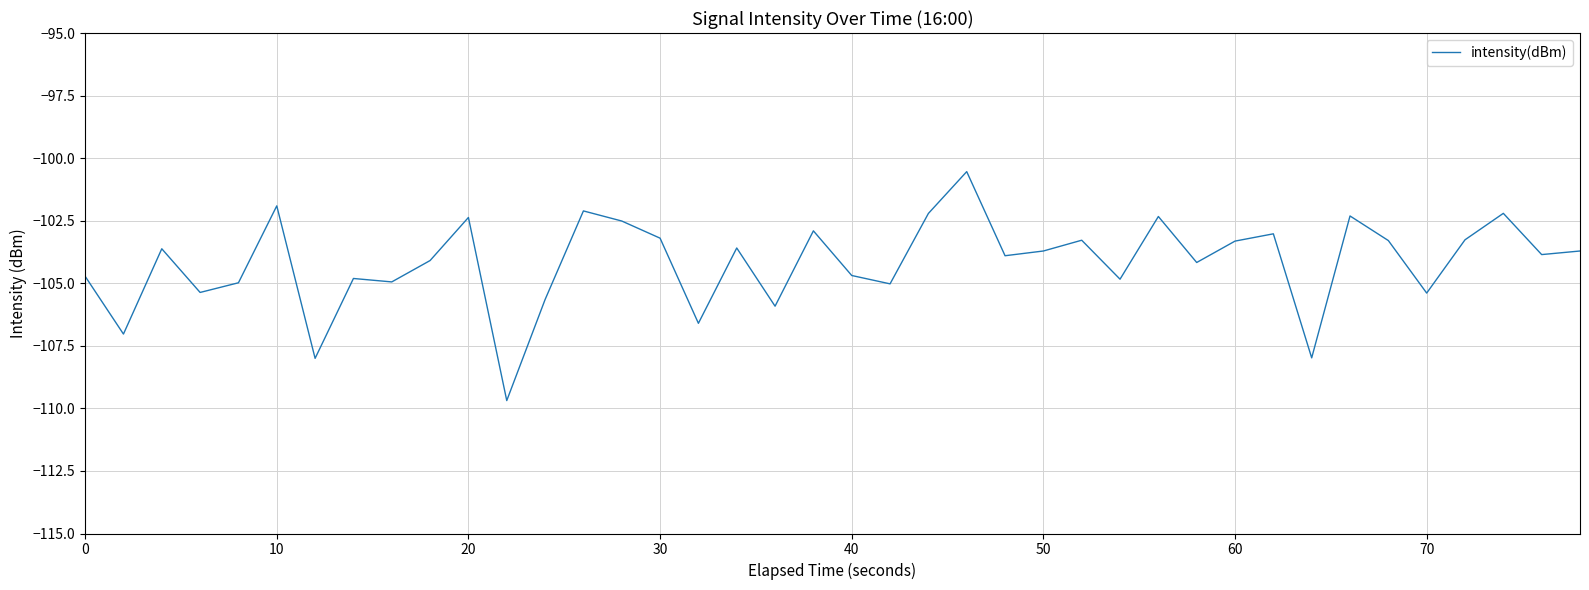

What is the difference between the maximum and minimum values?

9.1